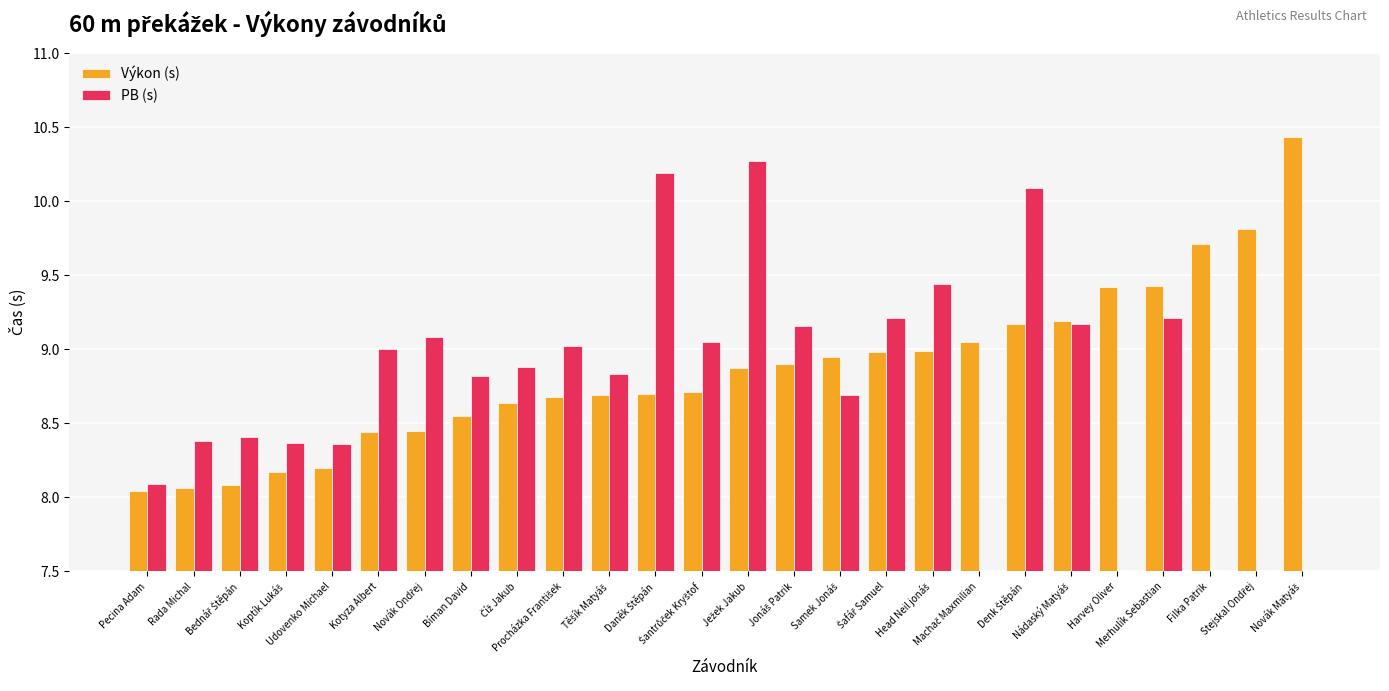

Which category has the highest value in the Výkon (s) series?

Novák Matyáš